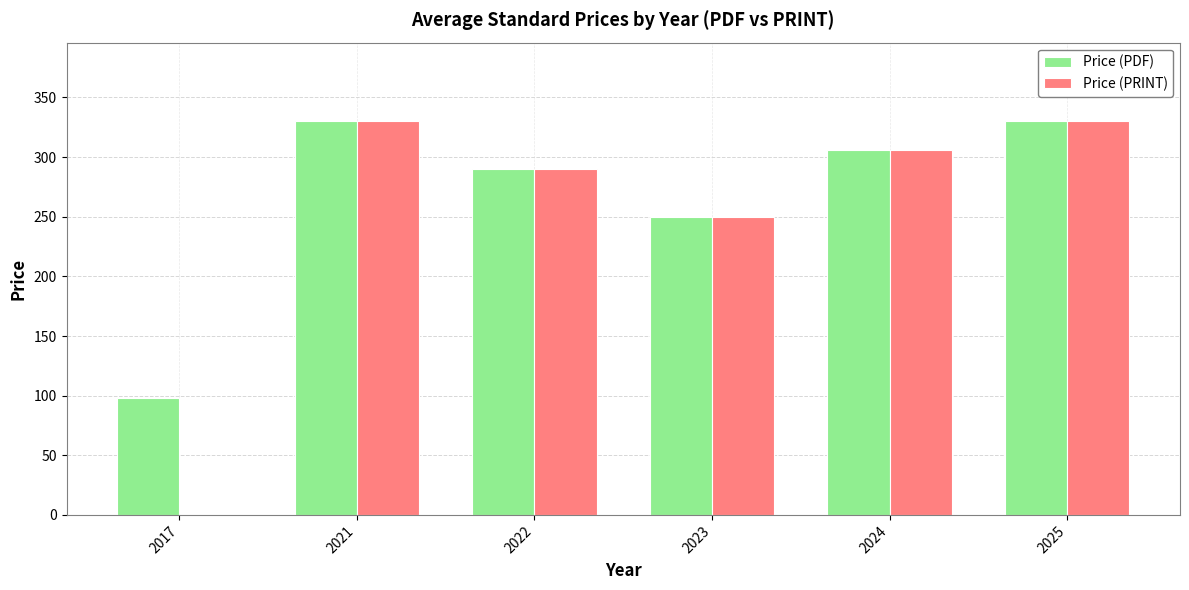

Reading left to right, extract all data points from this chart.

Price (PDF): 2017=98	2021=330	2022=290	2023=250	2024=306	2025=330
Price (PRINT): 2017=0	2021=330	2022=290	2023=250	2024=306	2025=330